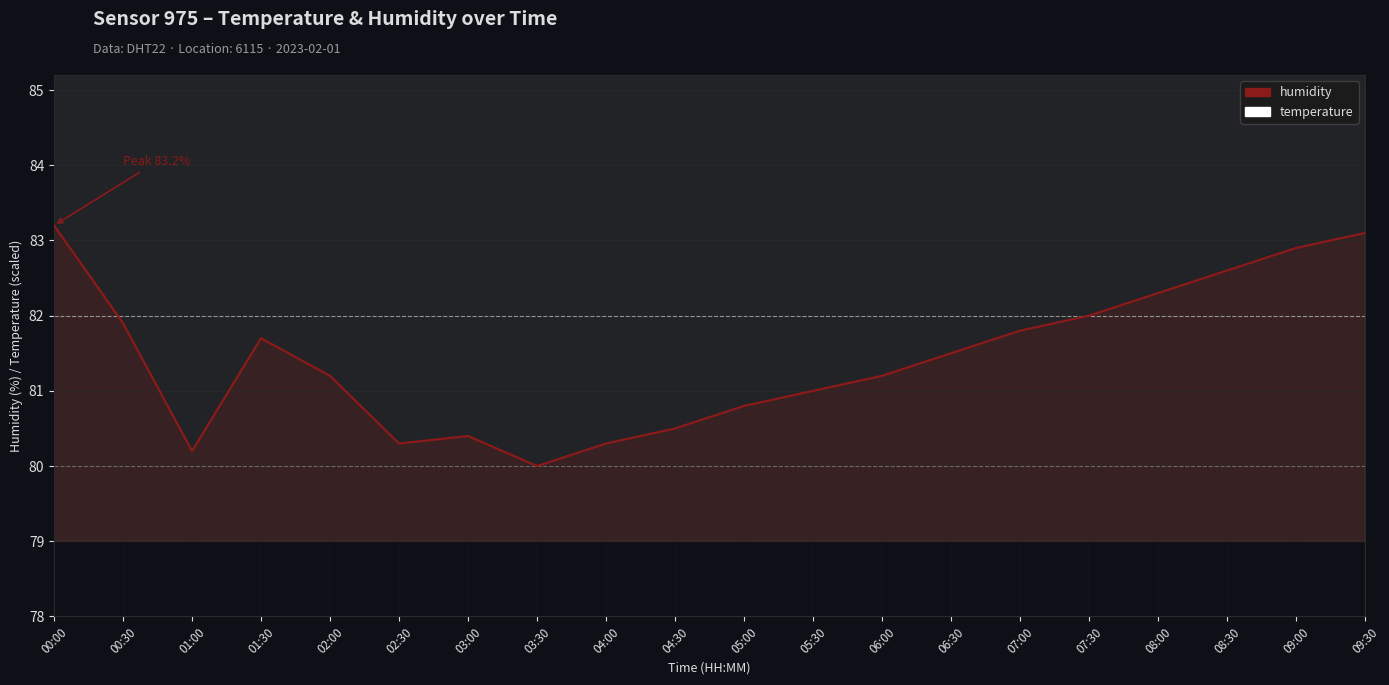

What is the value of the humidity point at the 12th from the left?

81.0